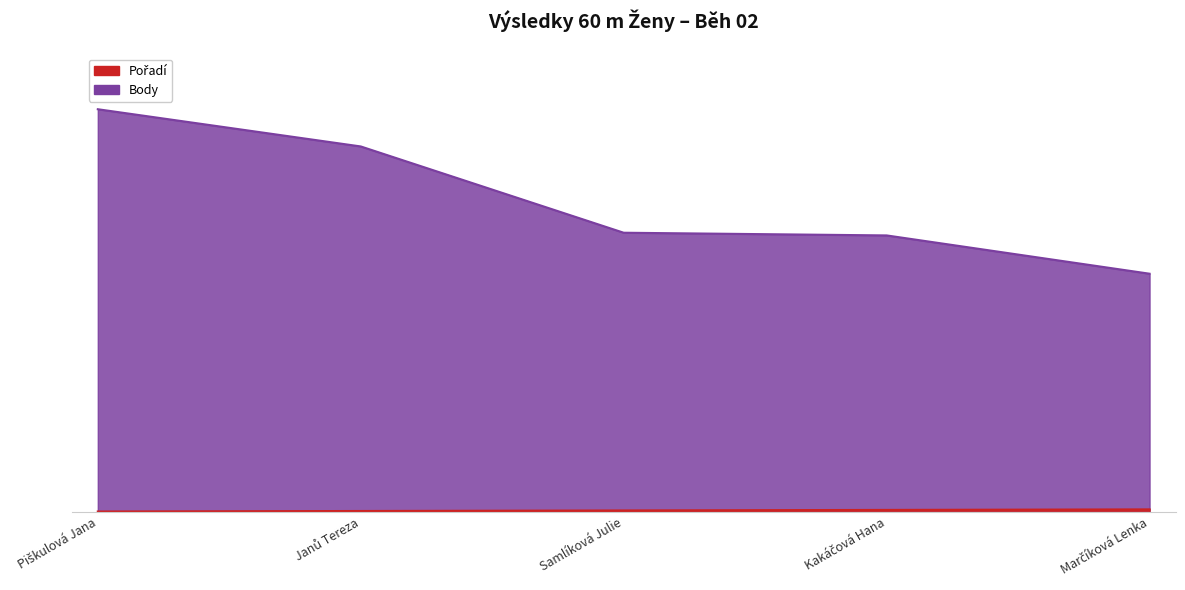

At Samlíková Julie, list the series in order from largest to smallest.

Body, Pořadí